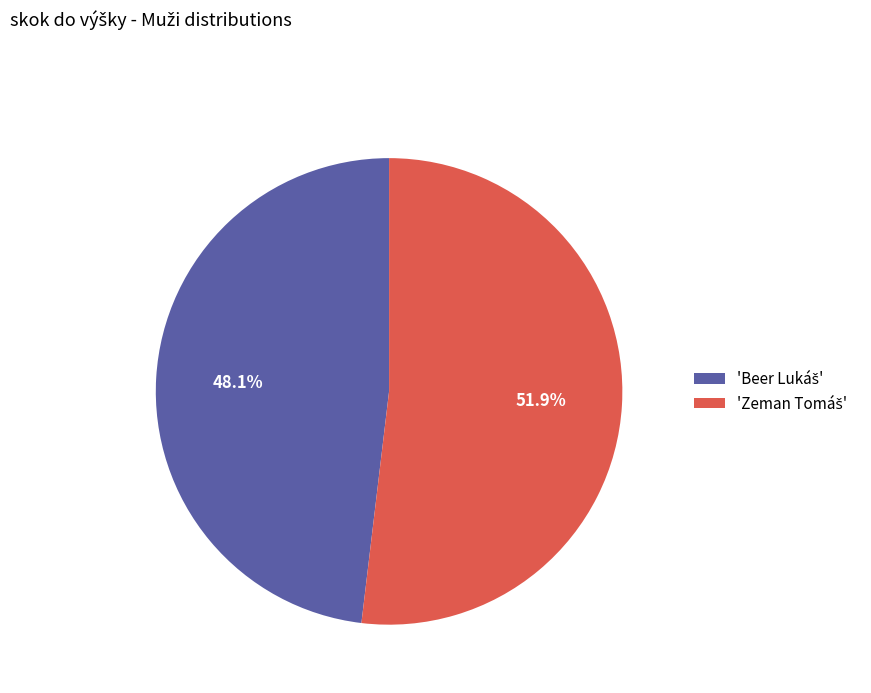

Does any single category account for the majority?

Yes